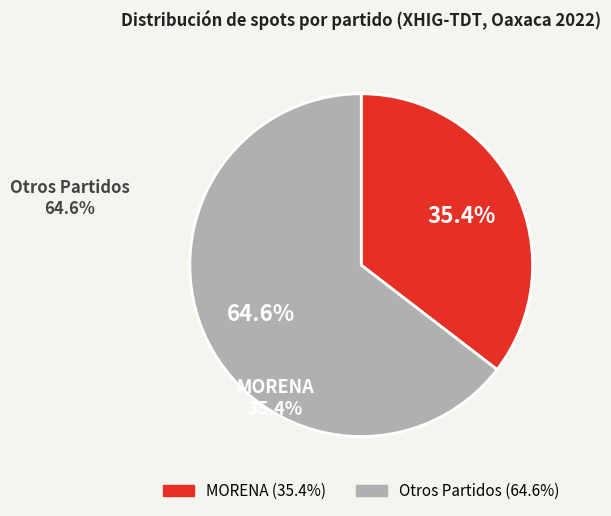

What percentage is the MORENA slice, to the nearest percent?

35%